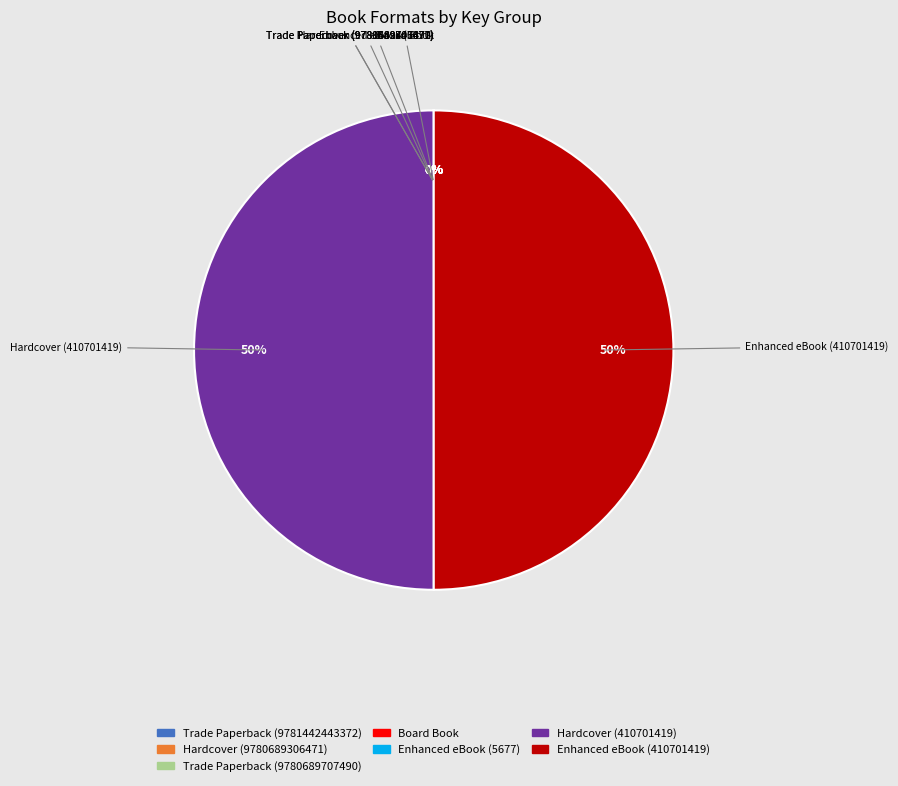

The Enhanced eBook (410701419) slice represents 37% of the pie. True or false?

False